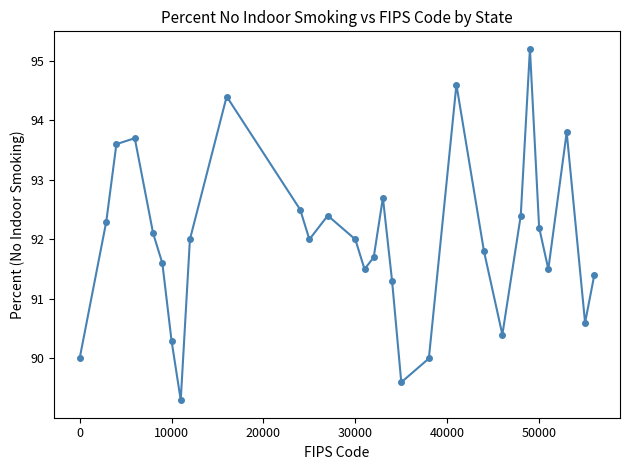

How many points are higher than both their immediate neighbors (excluding endpoints)?

7